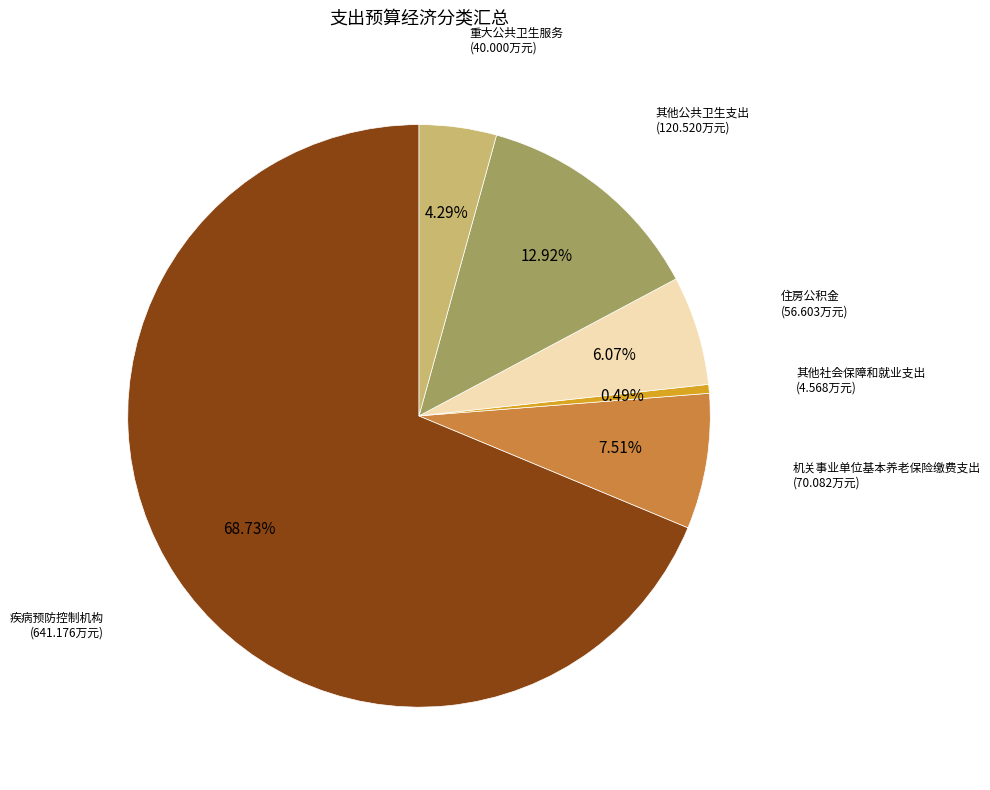

How many segments does this pie chart have?

6